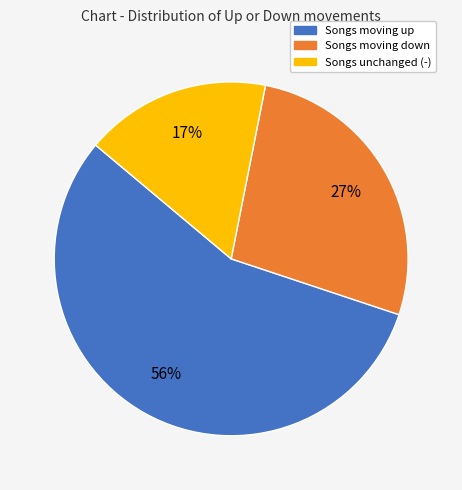

Which slice is the largest?

Songs moving up